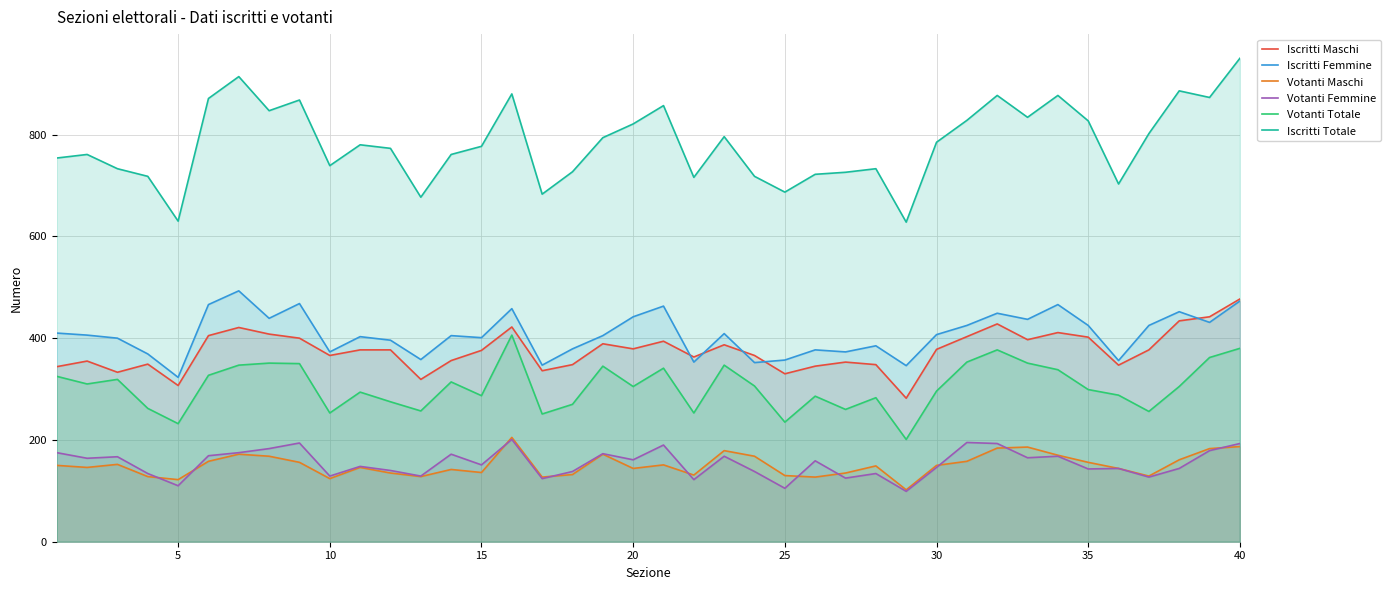

Which series has the largest total across all categories?

Iscritti Totale